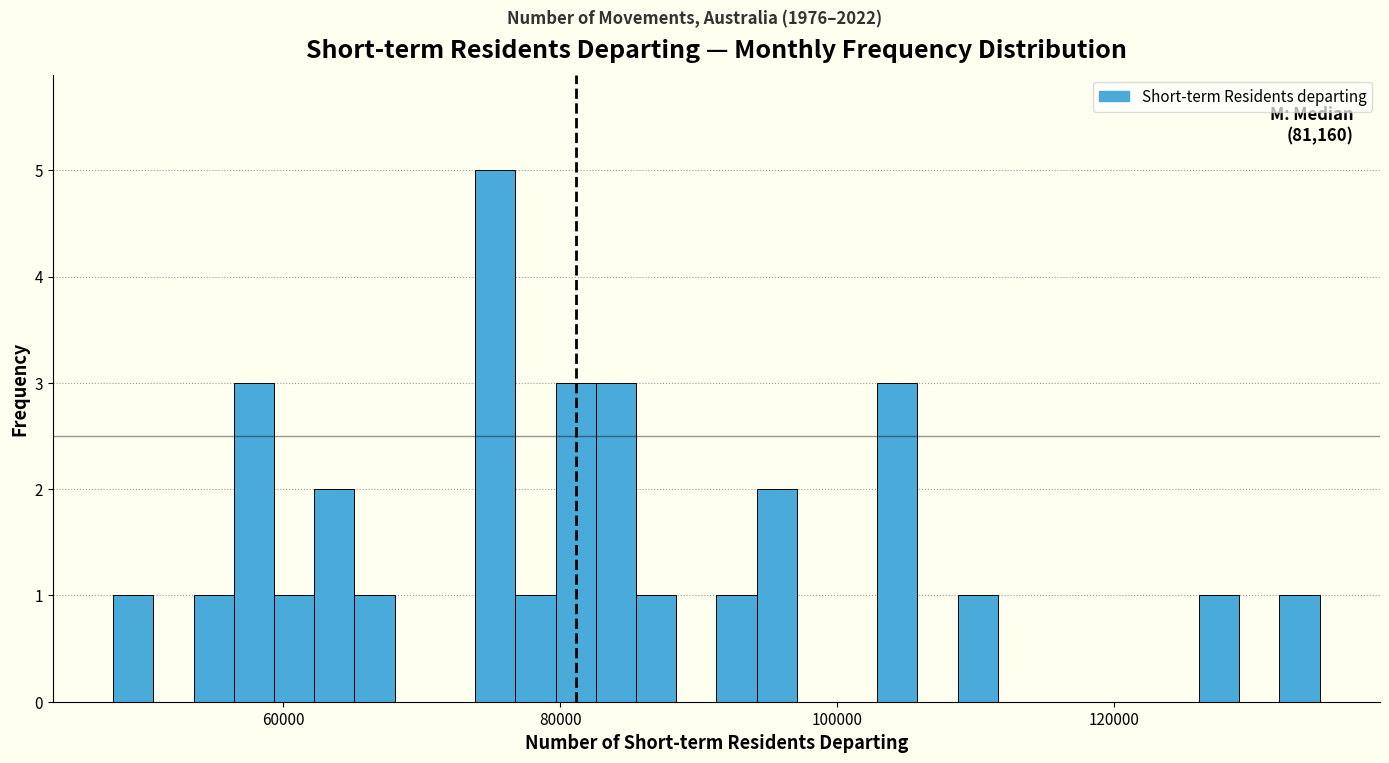

Read against the x-axis, roughly where is the centre of the tallest bar?

76000